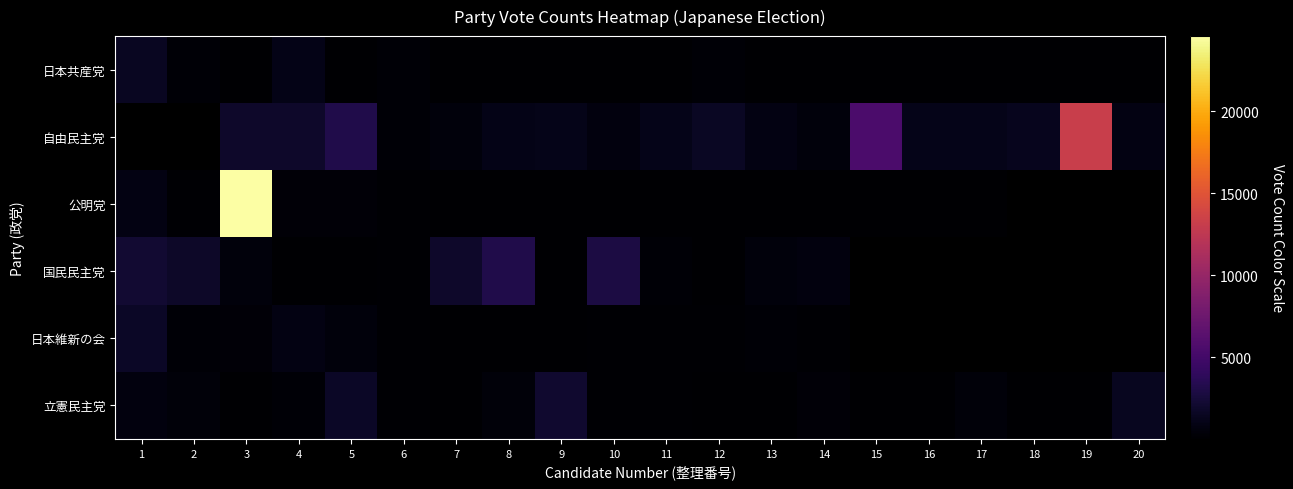

Read the 立憲民主党 value at 10.

138.0